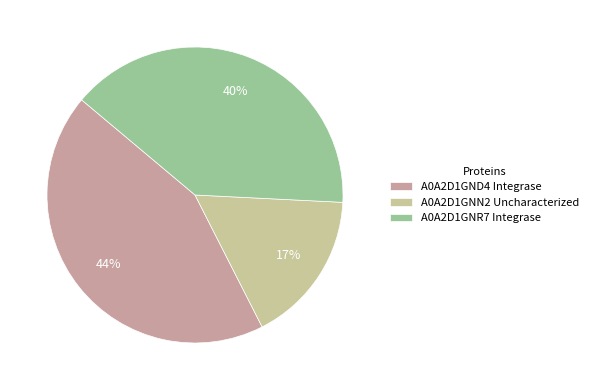

To the nearest percent, what is the average slice percentage?

33%